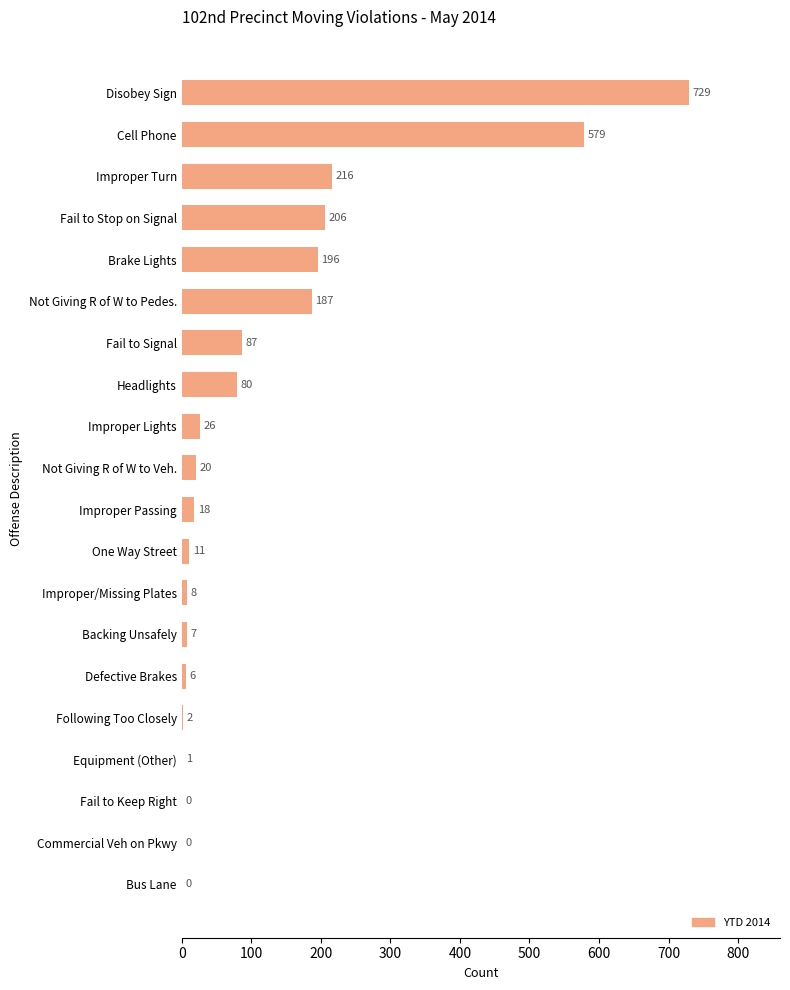

Between Disobey Sign and Bus Lane, which is larger?

Disobey Sign